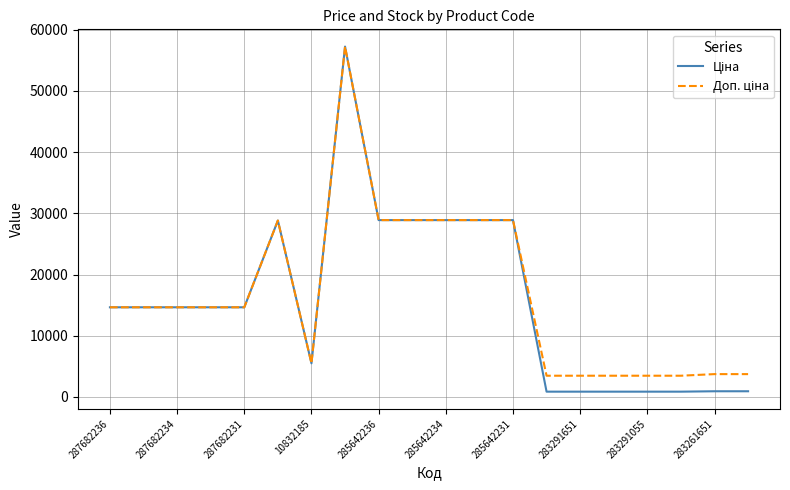

Does the chart have visible grid lines?

Yes